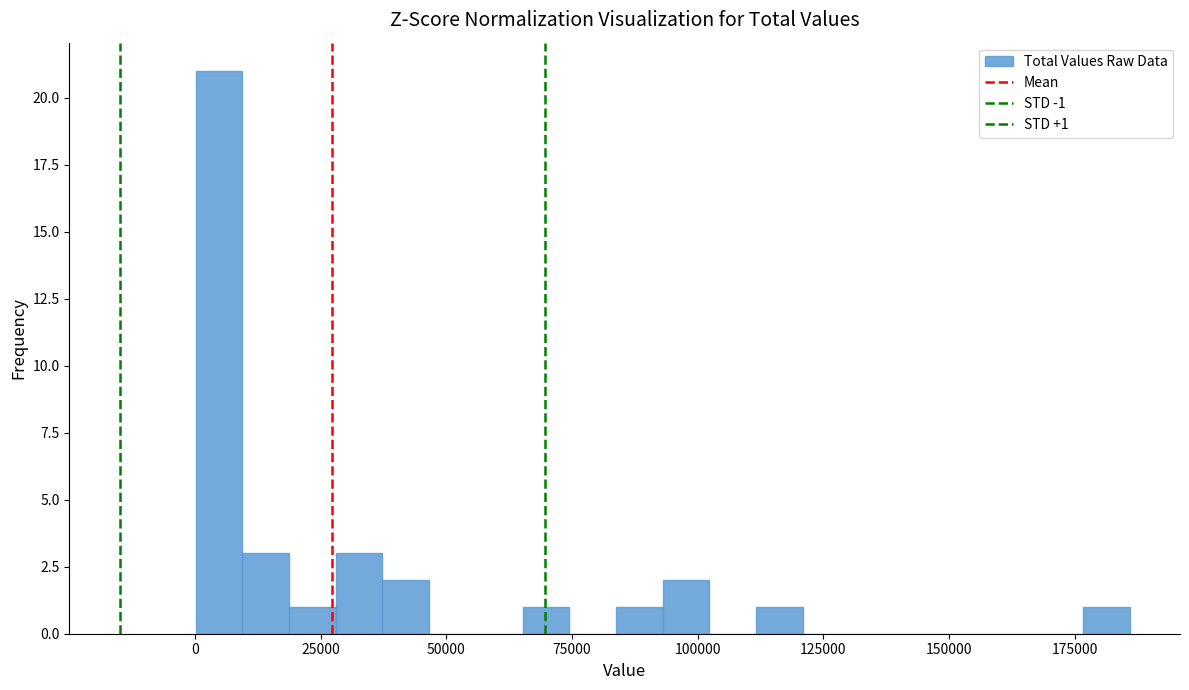

Read against the x-axis, roughly where is the centre of the tallest bar?

5000